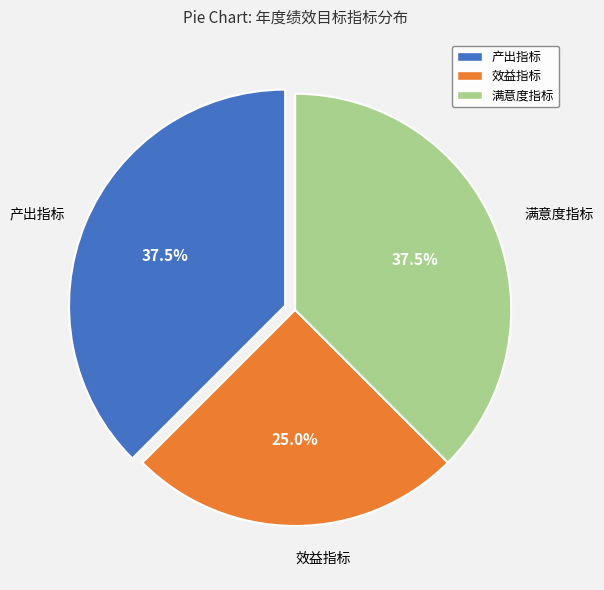

Between 满意度指标 and 效益指标, which is larger?

满意度指标